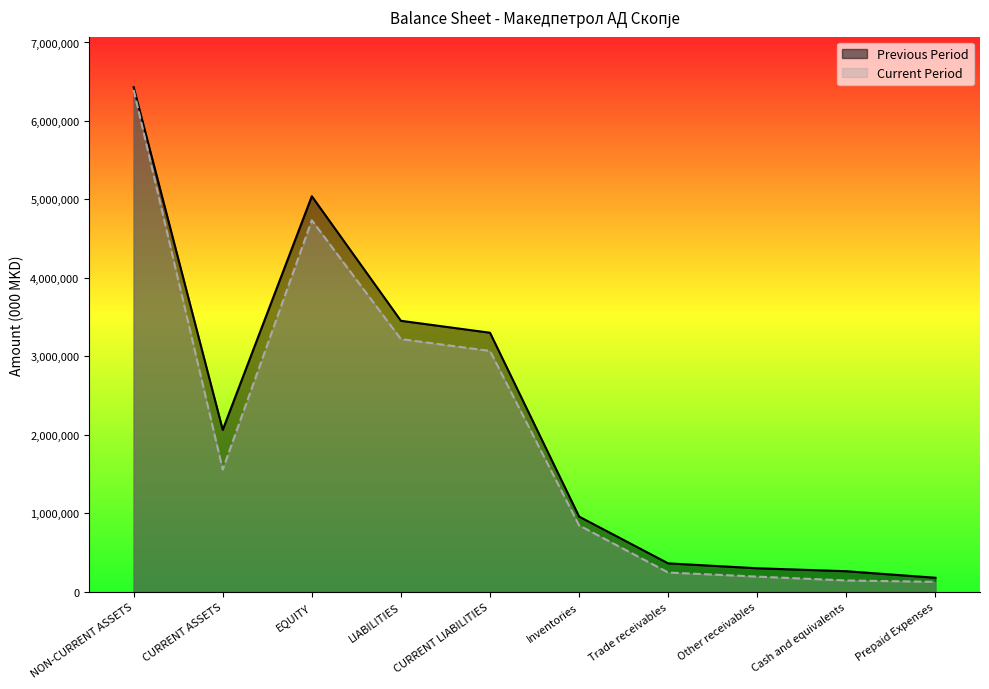

Does the chart display data point markers on the line(s)?

No